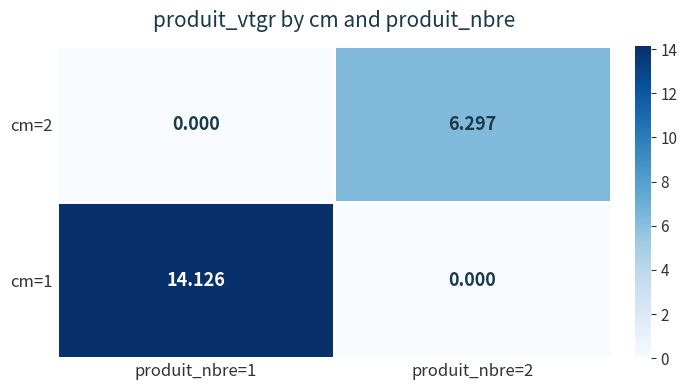

How many data points in cm=1 are less than 14?

1